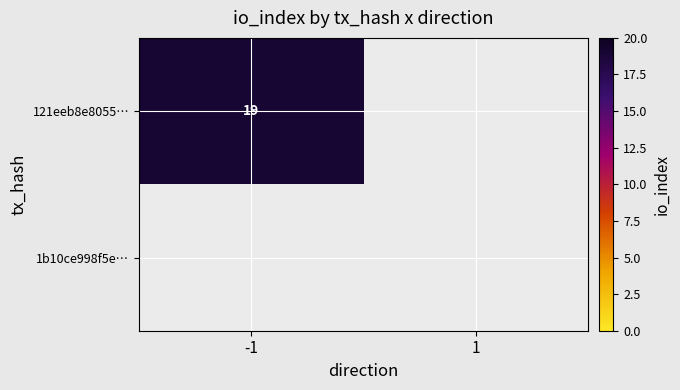

What is the difference between the highest and lowest values at direction?

2